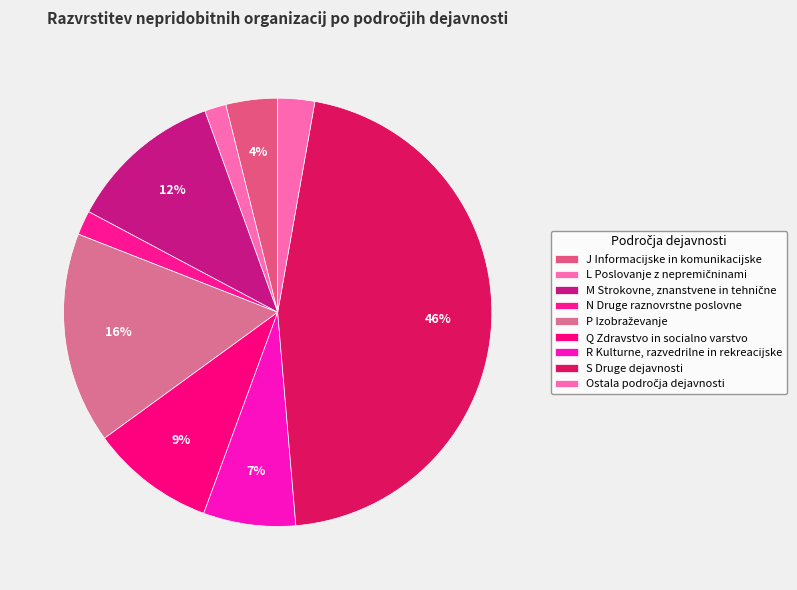

Is there any slice that represents more than half of the pie?

No